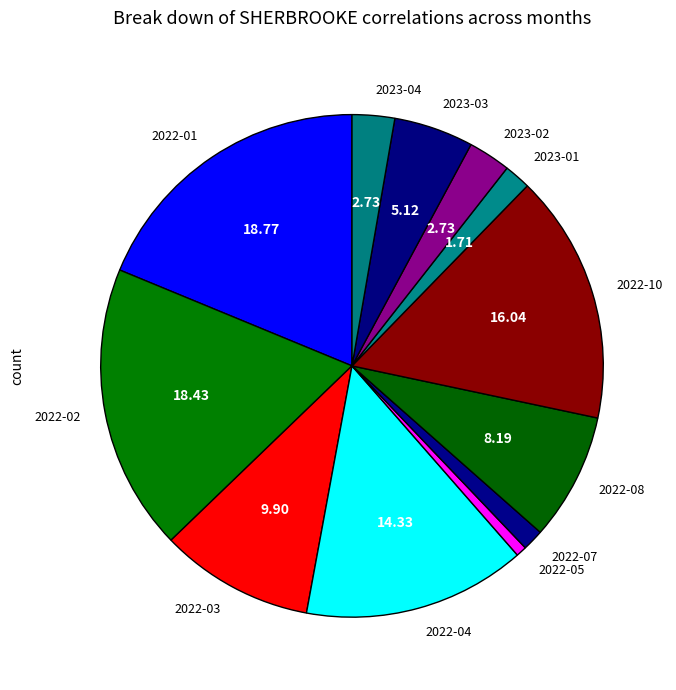

Does 2023-04 represent more than half of the total?

No